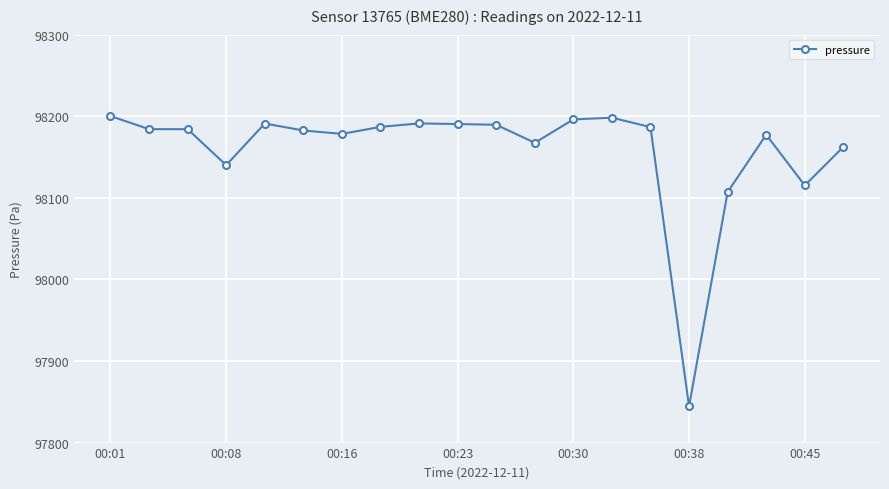

What is the maximum value shown in the chart?

98200.2